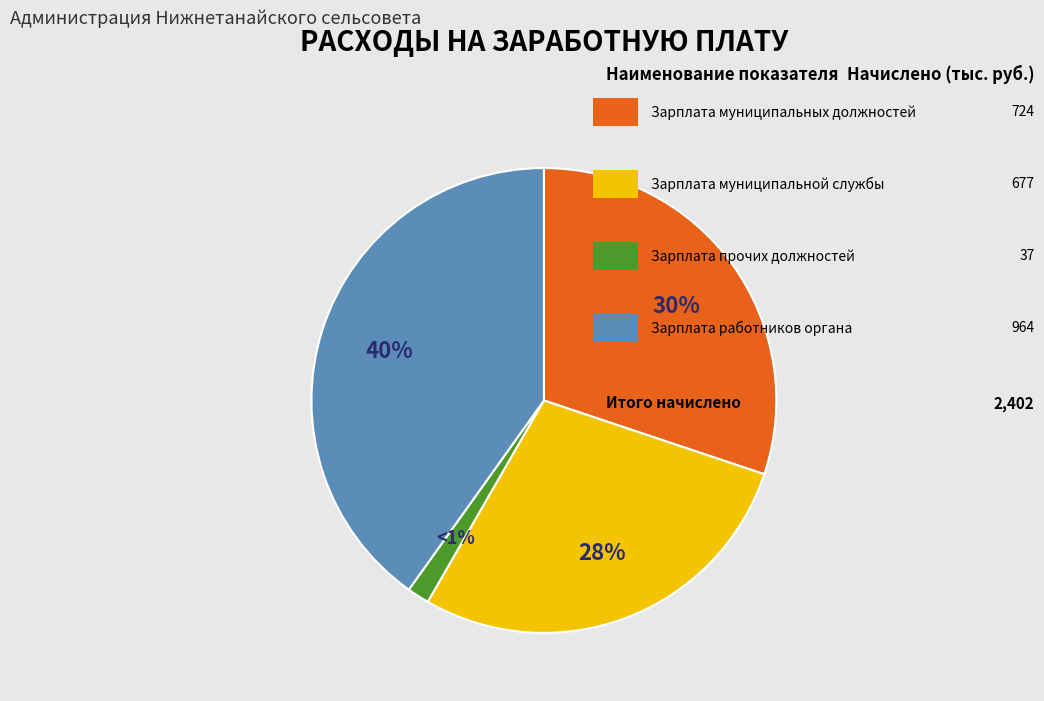

Is there a majority slice in this chart?

No